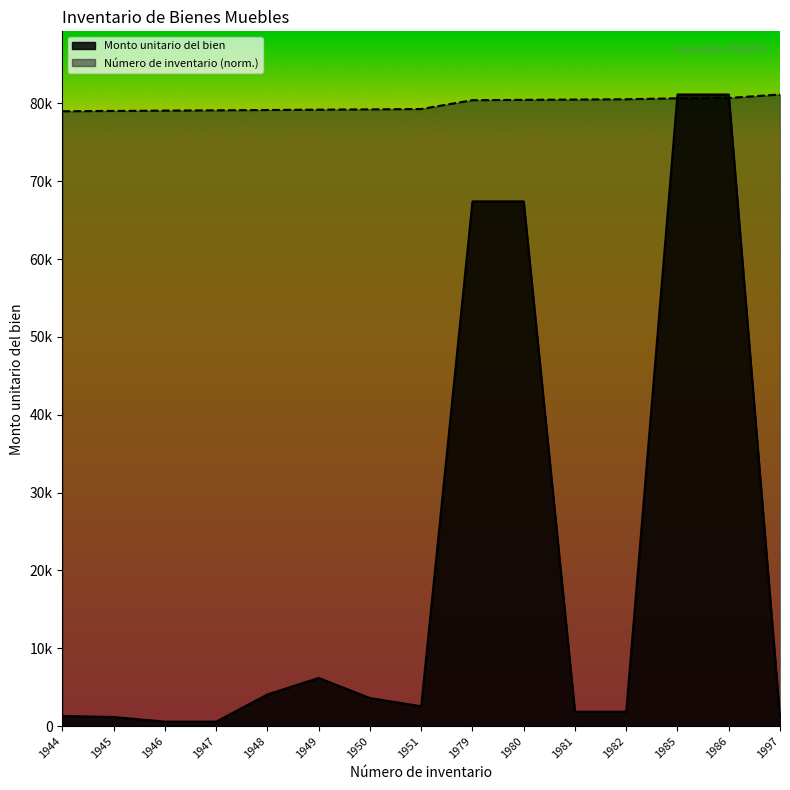

Is the value of Monto unitario del bien at 1982 greater than the value of Número de inventario at 1979?

No